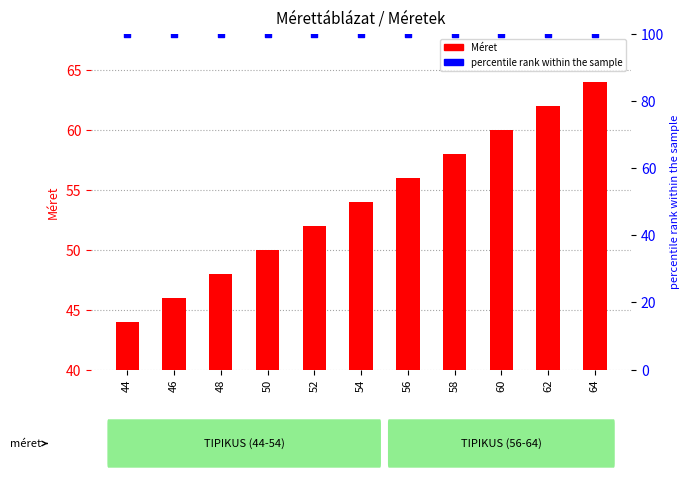

Which series reaches the minimum Y coordinate?

Méret